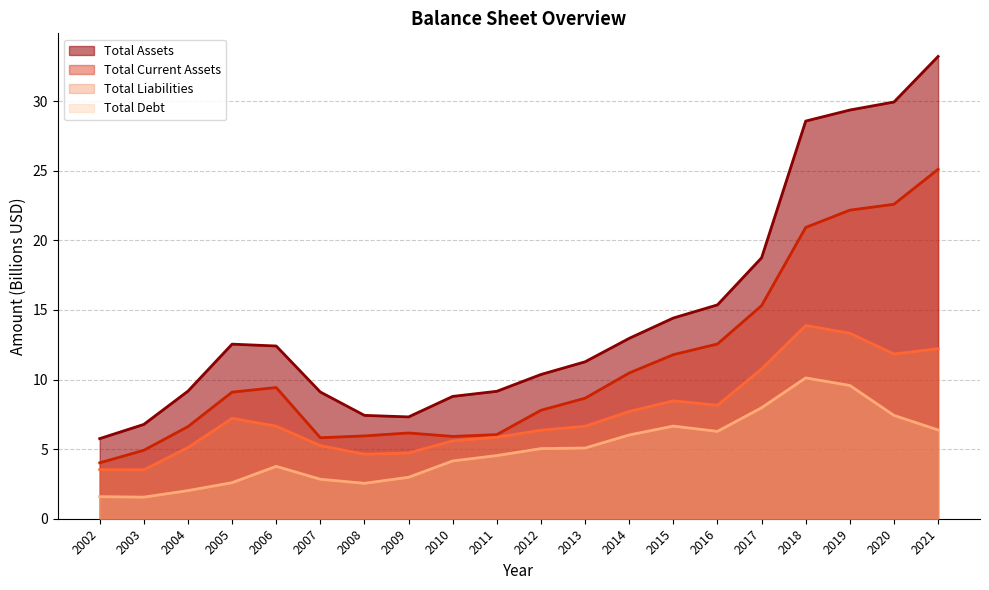

Does the chart display data point markers on the line(s)?

No